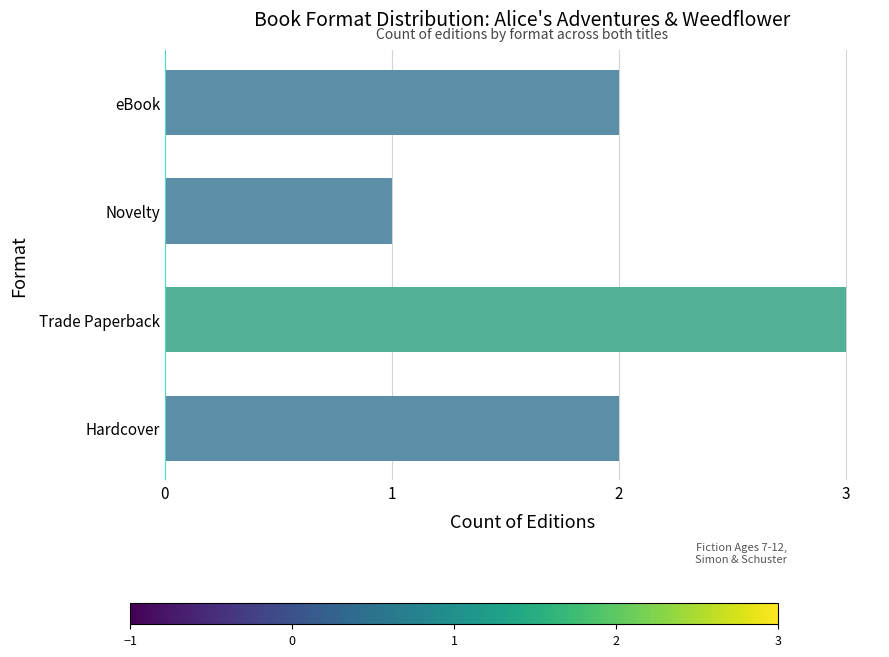

Does the chart contain any negative values?

No